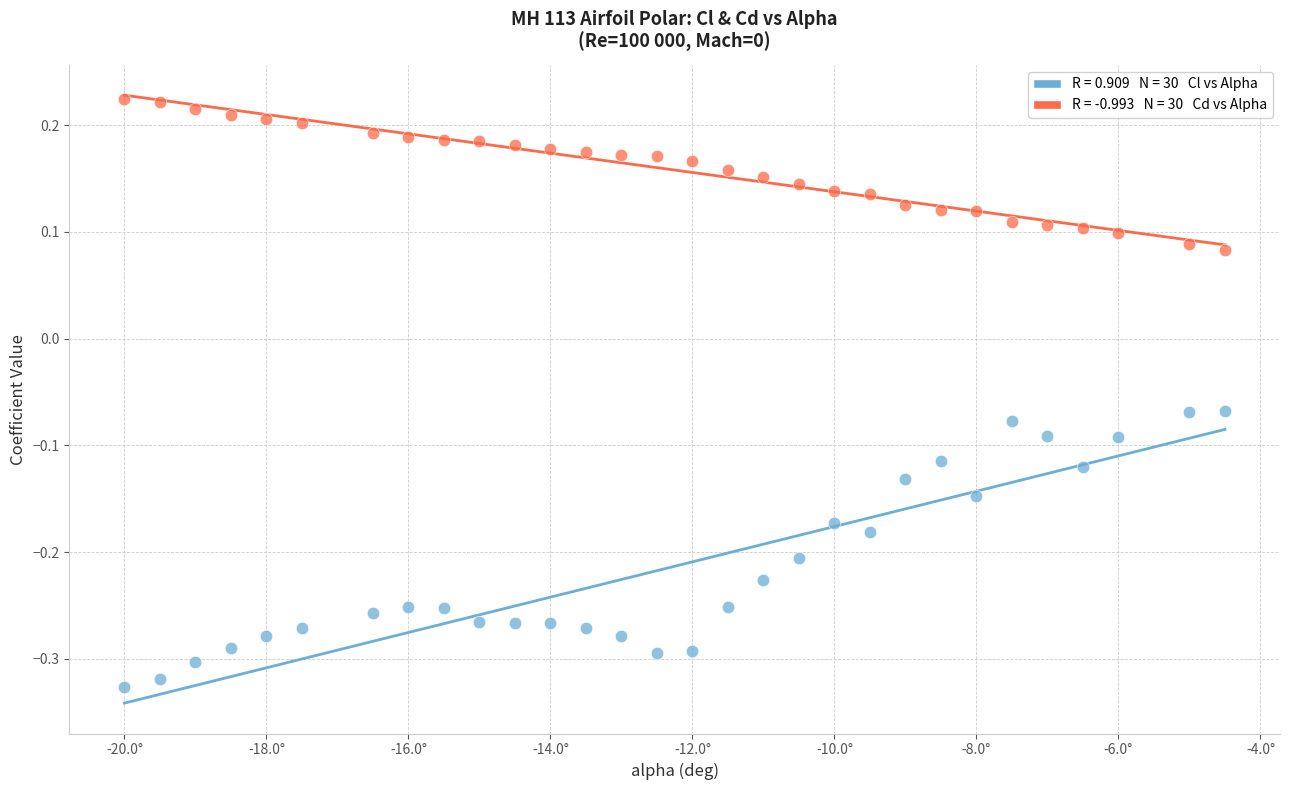

Across all data points, what is the range of Y values (max minus min)?

0.6